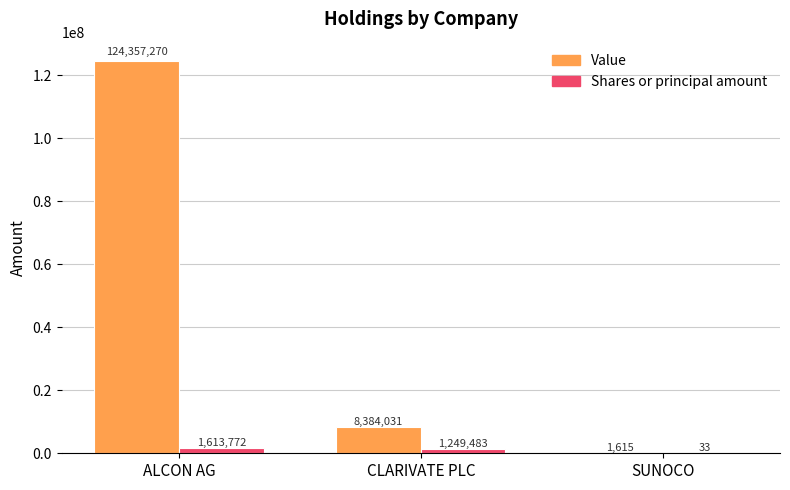

Read the Shares or principal amount value at CLARIVATE PLC.

1249483